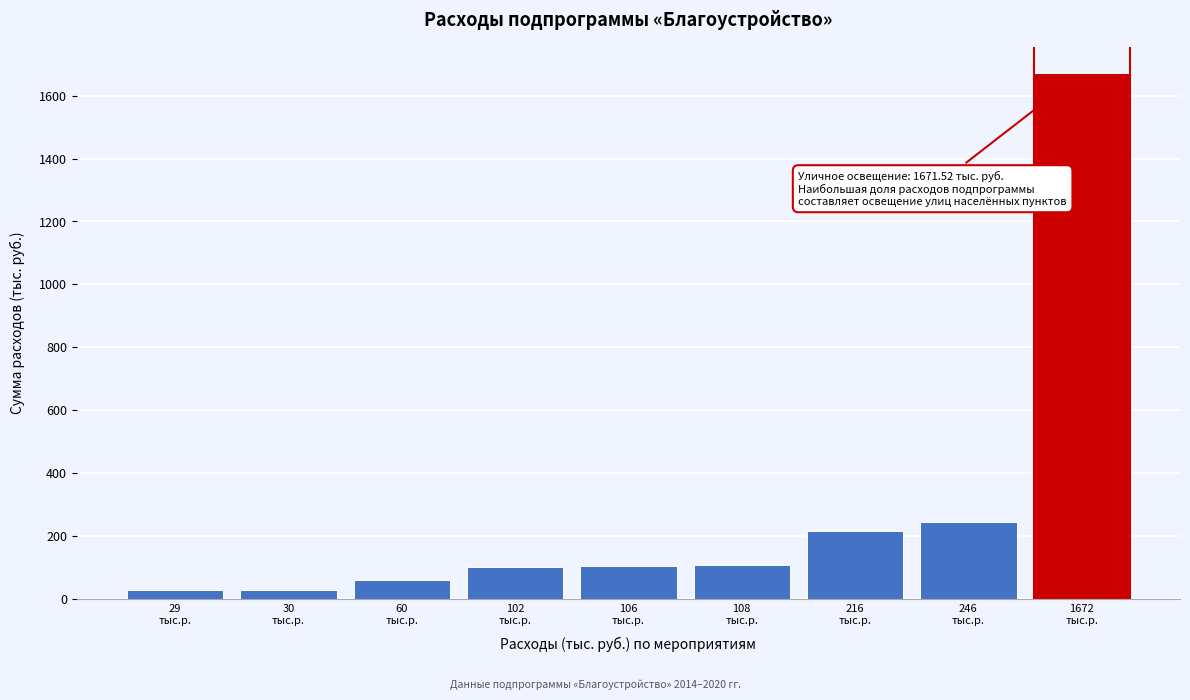

What is the maximum value shown in the chart?

1671.5